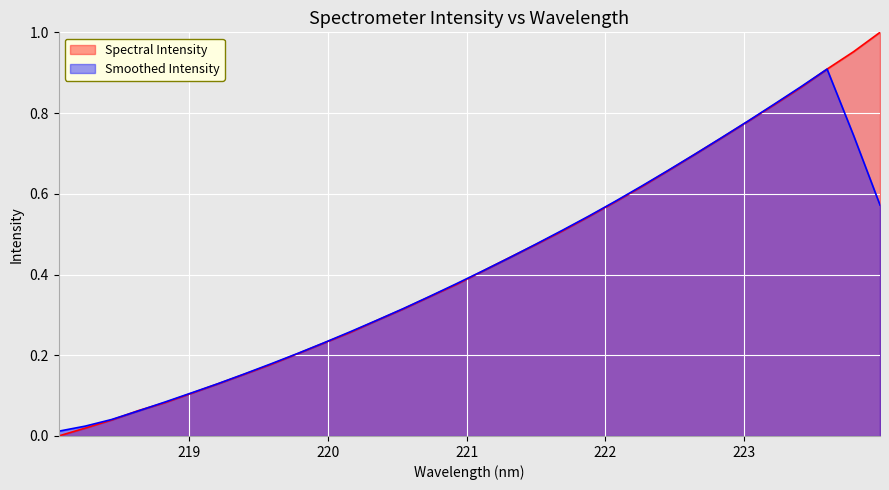

What is the value of the 21st point from the left?

0.5